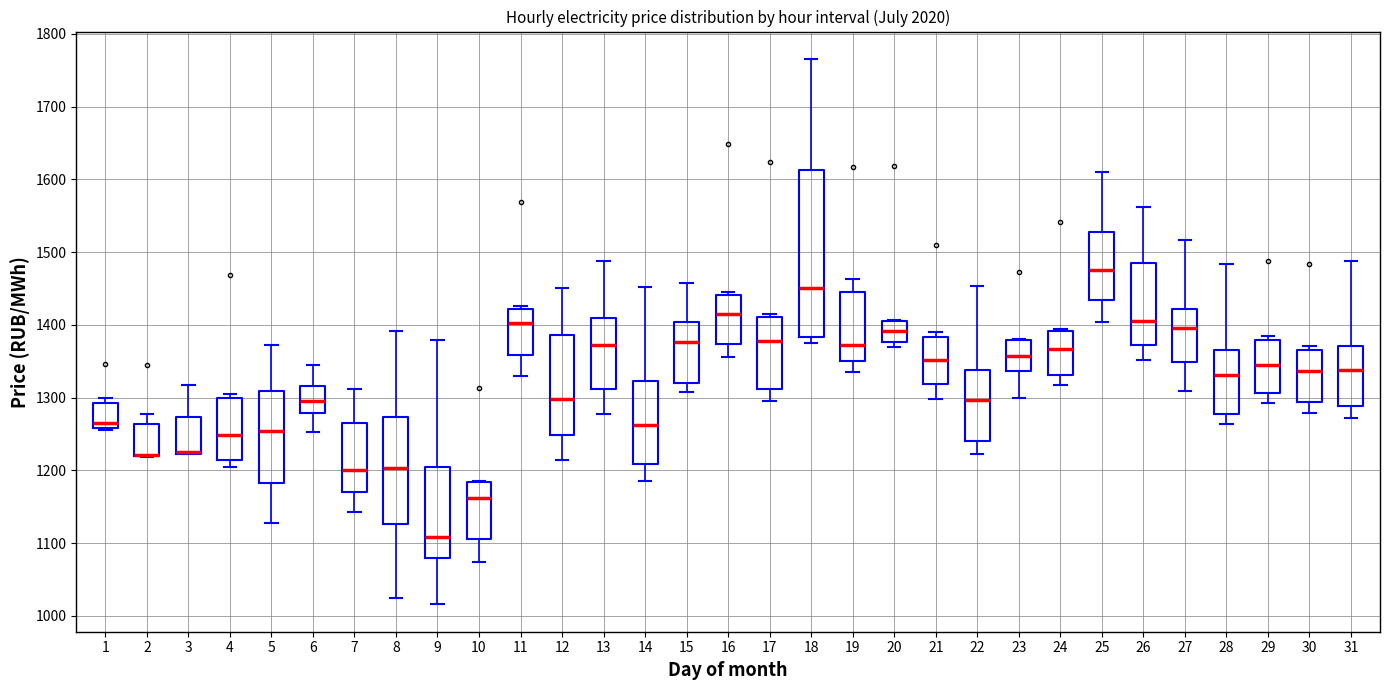

Reading left to right, transcribe this box plot: for each box, give where its median line is, the range the box spans, and where its two whiskers end, as read against the y-axis. The values are not printed on the chart, so give them approximately, as read against the axis.

1: median 1270, box 1260 to 1290, whiskers 1260 to 1300
2: median 1220 (drawn on the box's lower edge), box 1220 to 1260, whiskers 1220 to 1280
3: median 1220 (drawn on the box's lower edge), box 1220 to 1270, whiskers 1220 to 1320
4: median 1250, box 1210 to 1300, whiskers 1200 to 1310
5: median 1250, box 1180 to 1310, whiskers 1130 to 1370
6: median 1300, box 1280 to 1320, whiskers 1250 to 1340
7: median 1200, box 1170 to 1270, whiskers 1140 to 1310
8: median 1200, box 1130 to 1270, whiskers 1020 to 1390
9: median 1110, box 1080 to 1200, whiskers 1020 to 1380
10: median 1160, box 1110 to 1180, whiskers 1070 to 1190
11: median 1400, box 1360 to 1420, whiskers 1330 to 1430
12: median 1300, box 1250 to 1390, whiskers 1210 to 1450
13: median 1370, box 1310 to 1410, whiskers 1280 to 1490
14: median 1260, box 1210 to 1320, whiskers 1190 to 1450
15: median 1380, box 1320 to 1400, whiskers 1310 to 1460
16: median 1410, box 1370 to 1440, whiskers 1360 to 1450
17: median 1380, box 1310 to 1410, whiskers 1290 to 1410 (just above the box's upper edge)
18: median 1450, box 1380 to 1610, whiskers 1370 to 1770
19: median 1370, box 1350 to 1450, whiskers 1330 to 1460
20: median 1390, box 1380 to 1410, whiskers 1370 to 1410
21: median 1350, box 1320 to 1380, whiskers 1300 to 1390
22: median 1300, box 1240 to 1340, whiskers 1220 to 1450
23: median 1360, box 1340 to 1380, whiskers 1300 to 1380
24: median 1370, box 1330 to 1390, whiskers 1320 to 1390
25: median 1470, box 1430 to 1530, whiskers 1400 to 1610
26: median 1410, box 1370 to 1480, whiskers 1350 to 1560
27: median 1400, box 1350 to 1420, whiskers 1310 to 1520
28: median 1330, box 1280 to 1370, whiskers 1260 to 1480
29: median 1340, box 1310 to 1380, whiskers 1290 to 1390
30: median 1340, box 1290 to 1370, whiskers 1280 to 1370 (just above the box's upper edge)
31: median 1340, box 1290 to 1370, whiskers 1270 to 1490